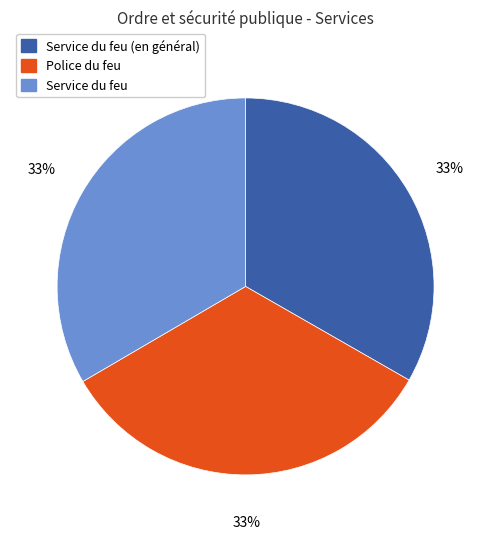

To the nearest percent, what portion does Police du feu represent?

33%